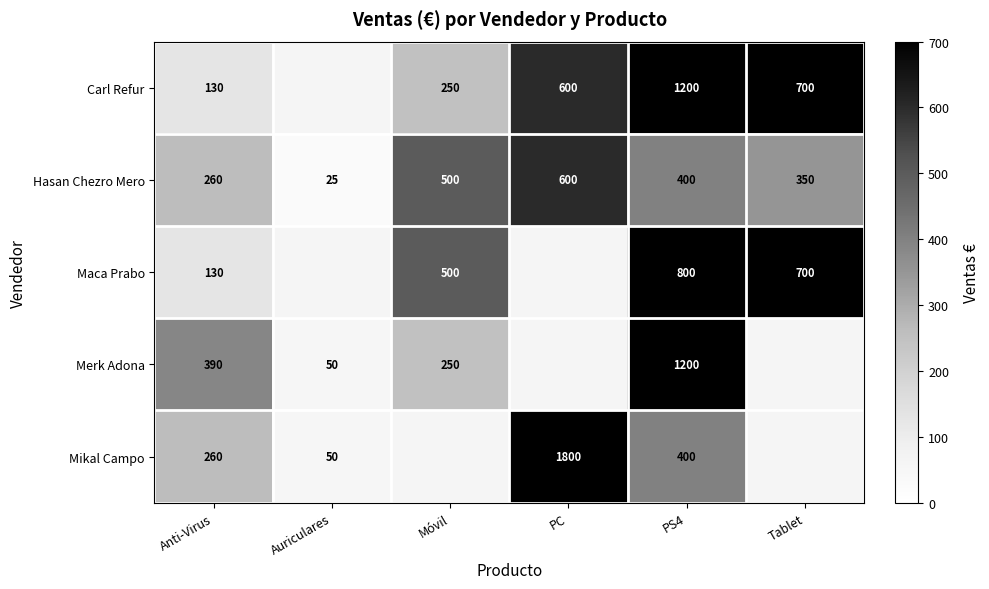

What is the minimum value for Hasan Chezro Mero?

25